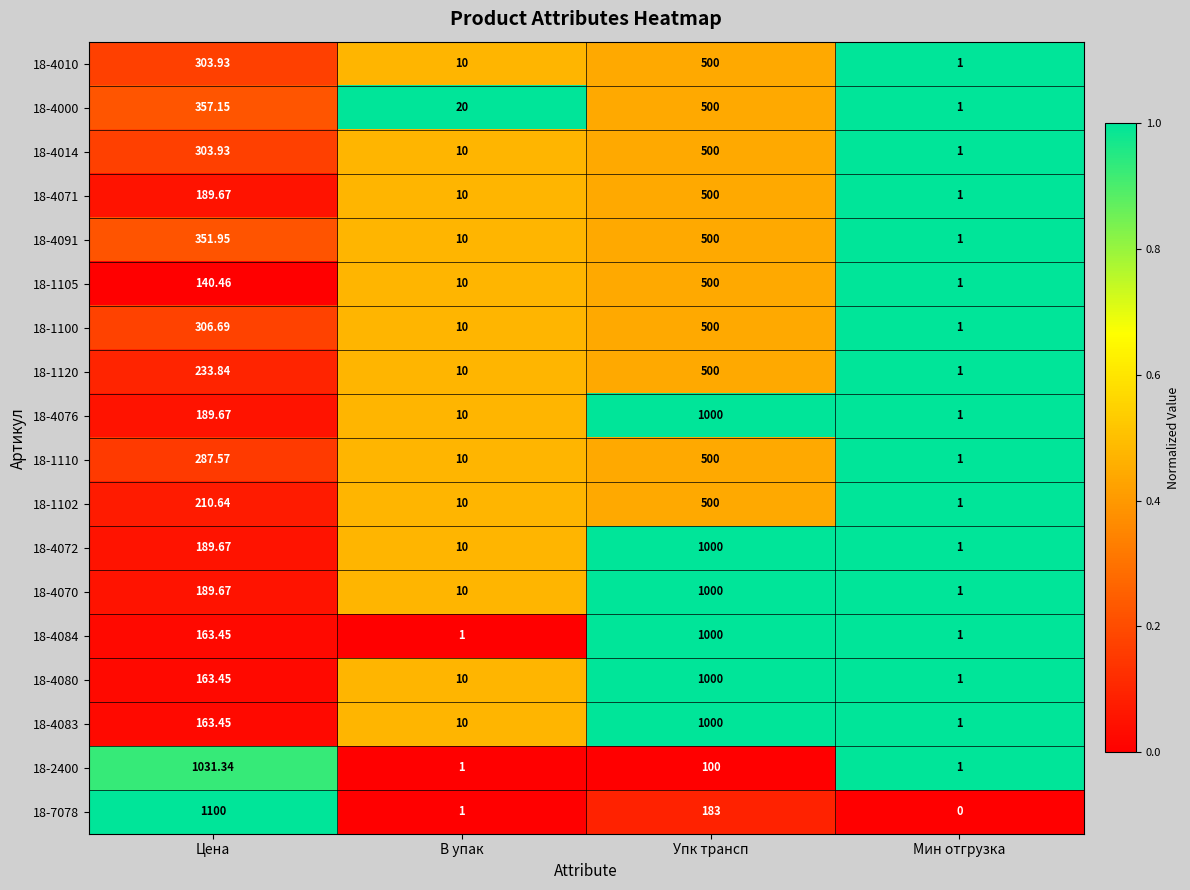

What is the spread (max minus min) of values at Упк трансп?

900.0